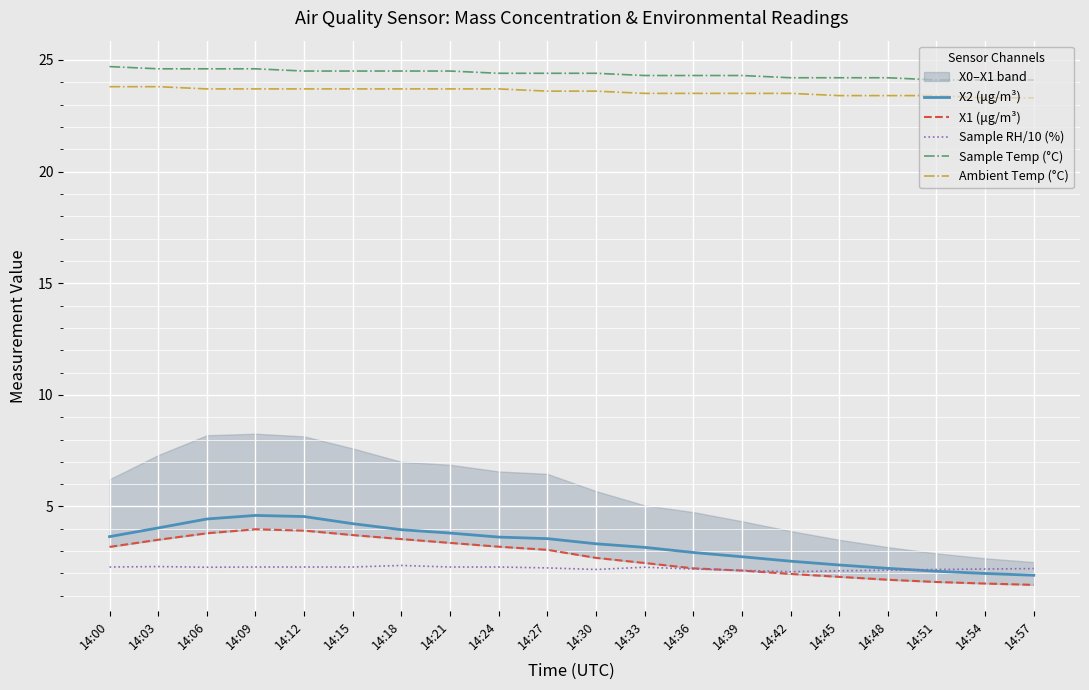

The value of X1 (μg/m³) at 14:15 is 3.7. True or false?

True